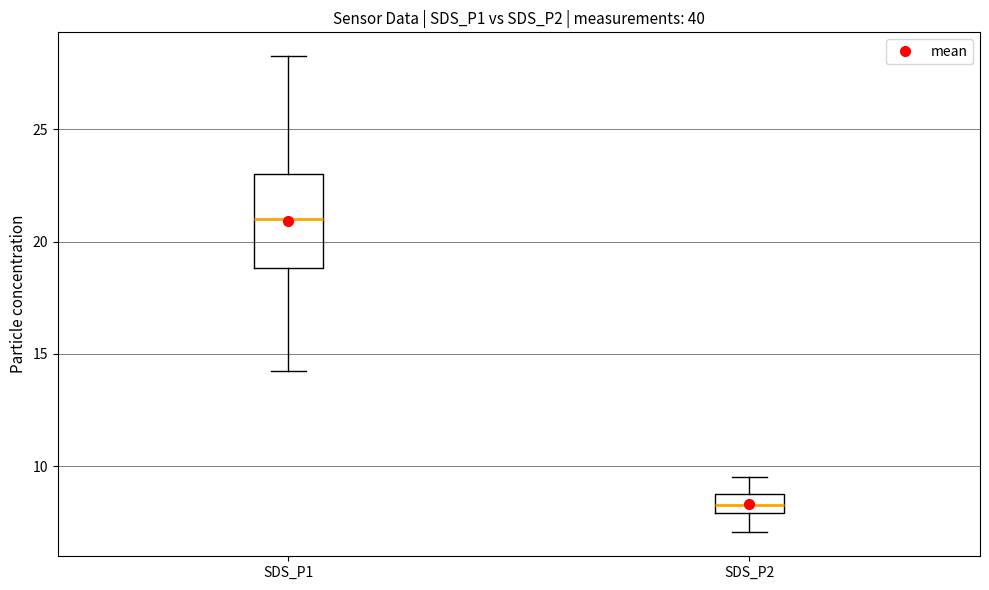

Reading left to right, transcribe this box plot: for each box, give where its median line is, the range the box spans, and where its two whiskers end, as read against the y-axis. The values are not printed on the chart, so give them approximately, as read against the axis.

SDS_P1: median 21.0, box 19.0 to 23.0, whiskers 14.5 to 28.5
SDS_P2: median 8.5, box 8.0 to 9.0, whiskers 7.0 to 9.5